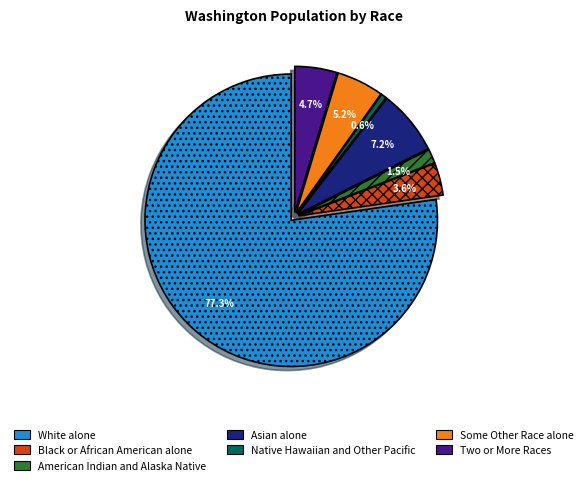

Count the number of slices in the pie.

7